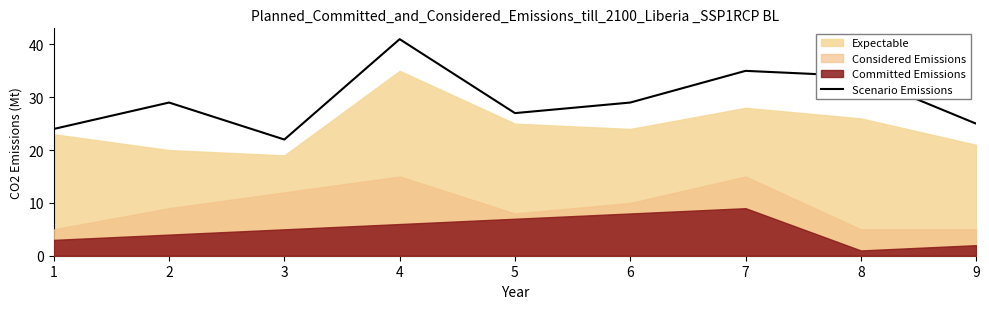

Reading right to left, what are all the values shown in this chart?

25	34	35	29	27	41	22	29	24